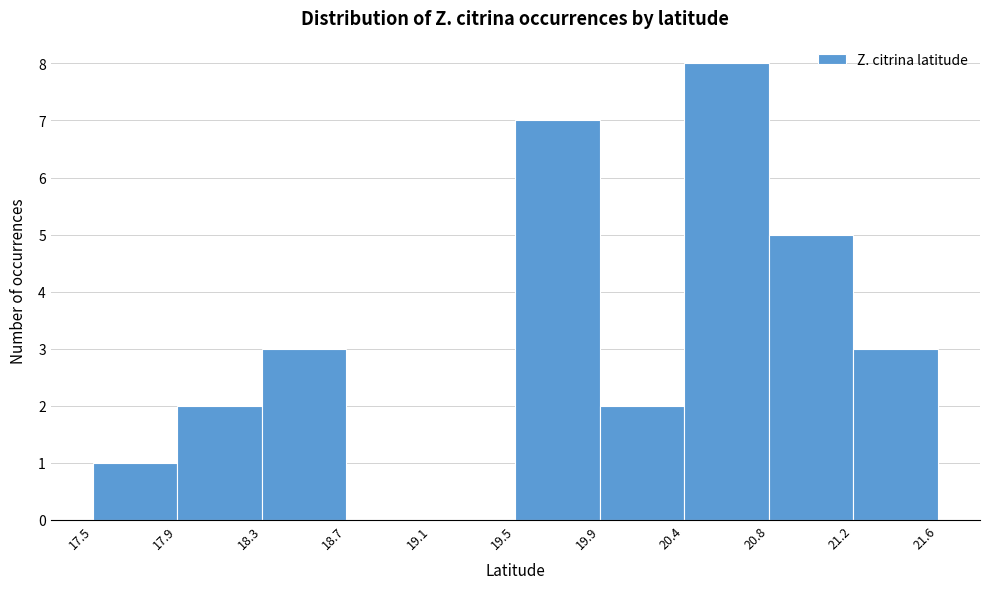

Reading left to right, extract all data points from this chart.

17.5=1	17.9=2	18.3=3	18.7=0	19.1=0	19.5=7	19.9=2	20.4=8	20.8=5	21.2=3